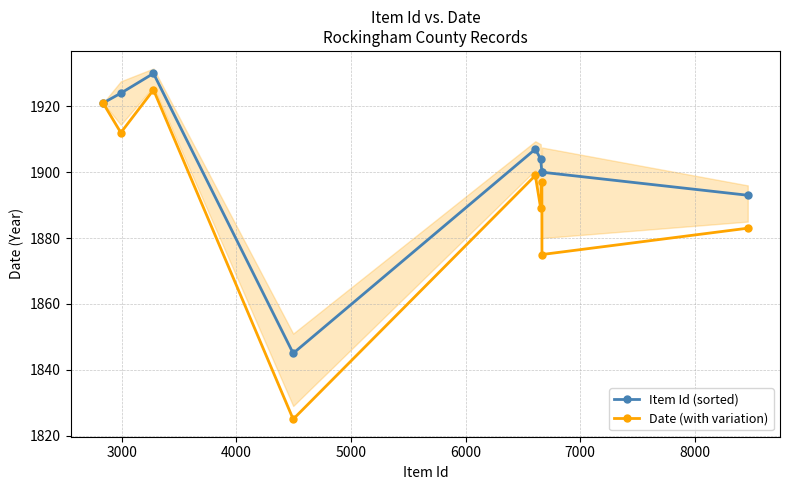

What is the difference between the maximum and minimum values in the Date (with variation) series?

100